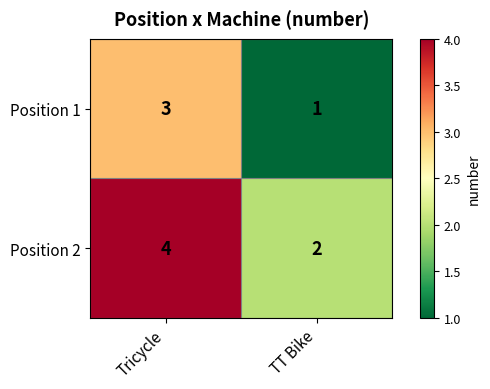

The Position 1 series shows 2 at Tricycle. True or false?

False